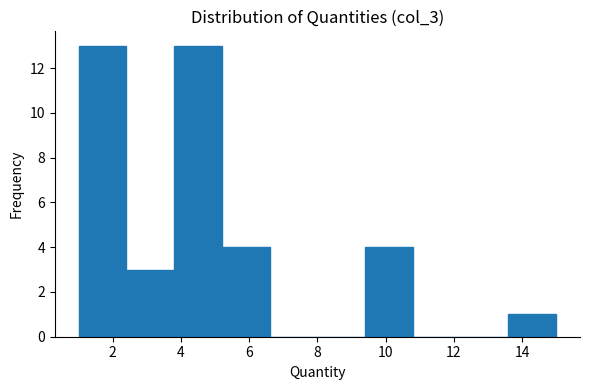

Reading left to right, transcribe this chart: for each bar, give the range it covers on the x-axis and its height. The values are not printed on the chart, so give them approximately, as read against the axis.

1.0 to 2.4: 13
2.4 to 3.8: 3
3.8 to 5.2: 13
5.2 to 6.6: 4
6.6 to 8.0: 0
8.0 to 9.4: 0
9.4 to 10.8: 4
10.8 to 12.2: 0
12.2 to 13.6: 0
13.6 to 15.0: 1